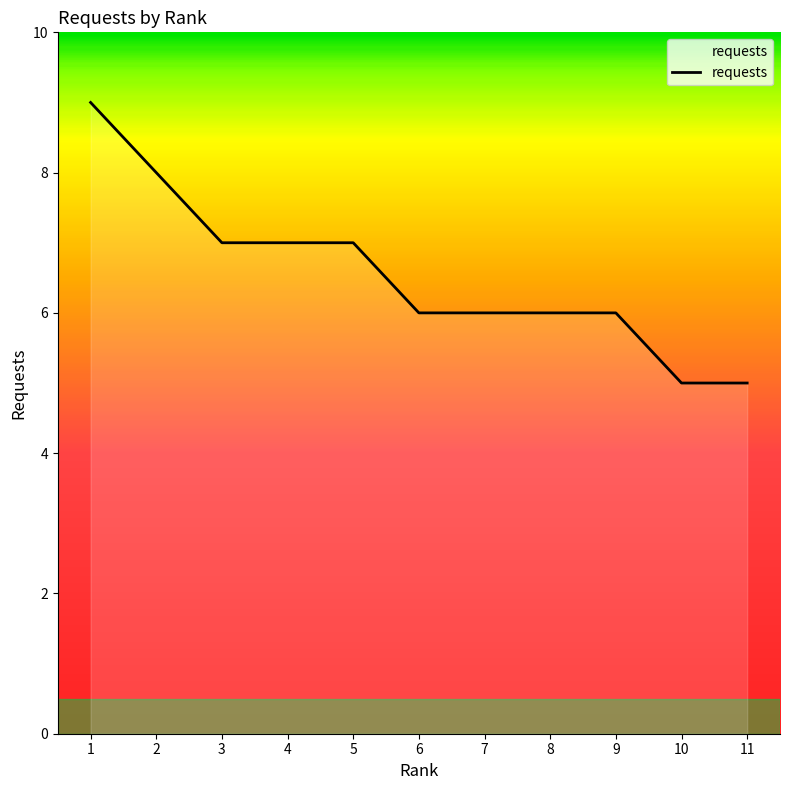

What is the greatest value displayed?

9